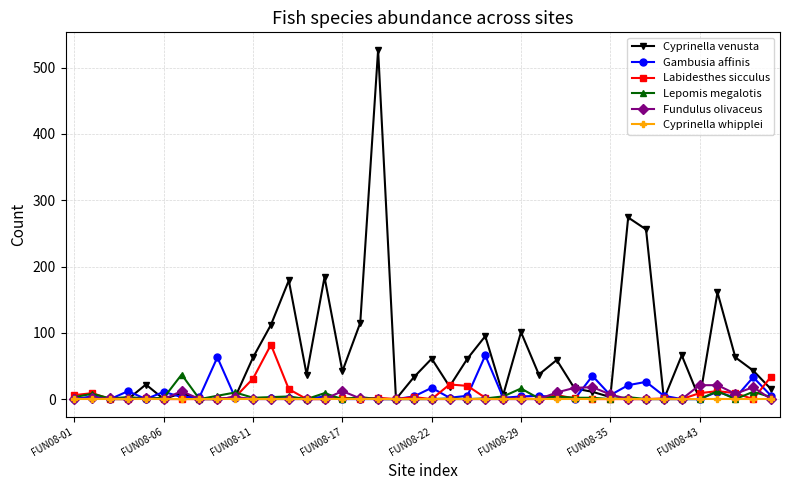

True or false: Cyprinella venusta has more than 1 interior local peaks.

True